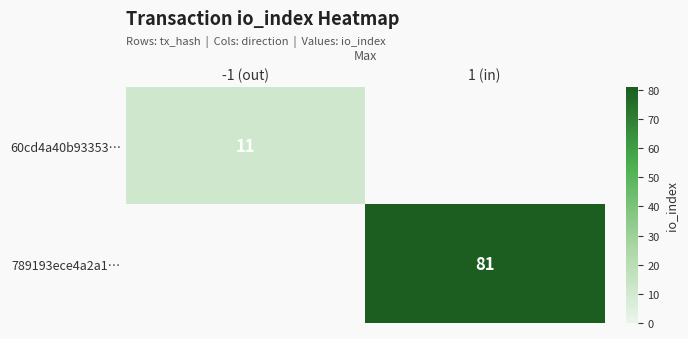

The value of 60cd4a40b93353… at -1 (out) is 7. True or false?

False